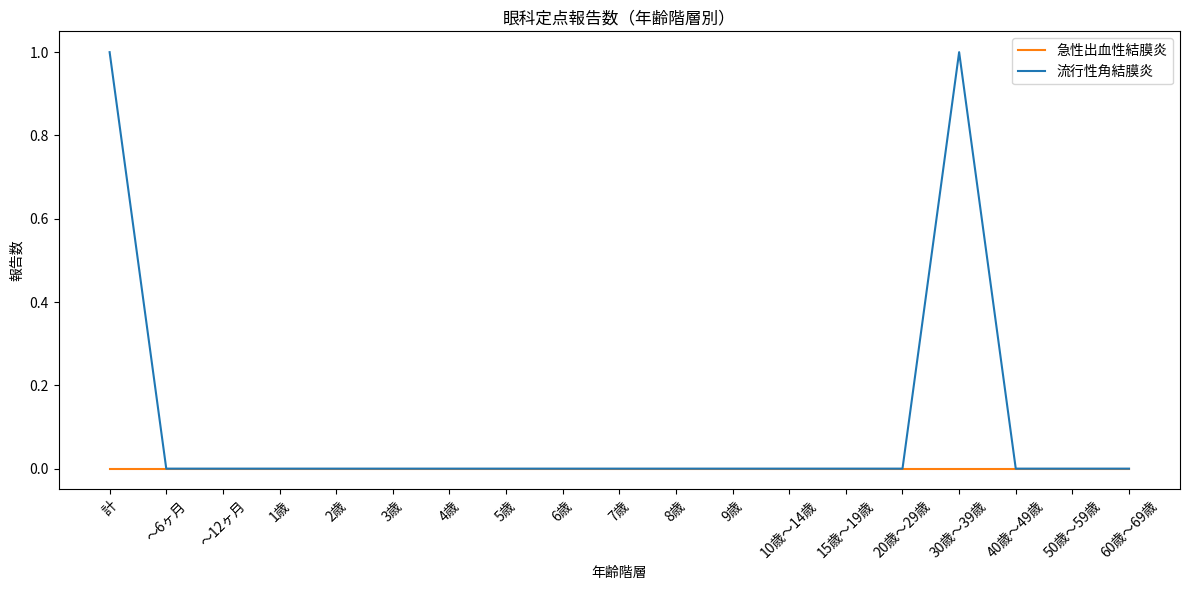

Which series has the largest total across all categories?

流行性角結膜炎